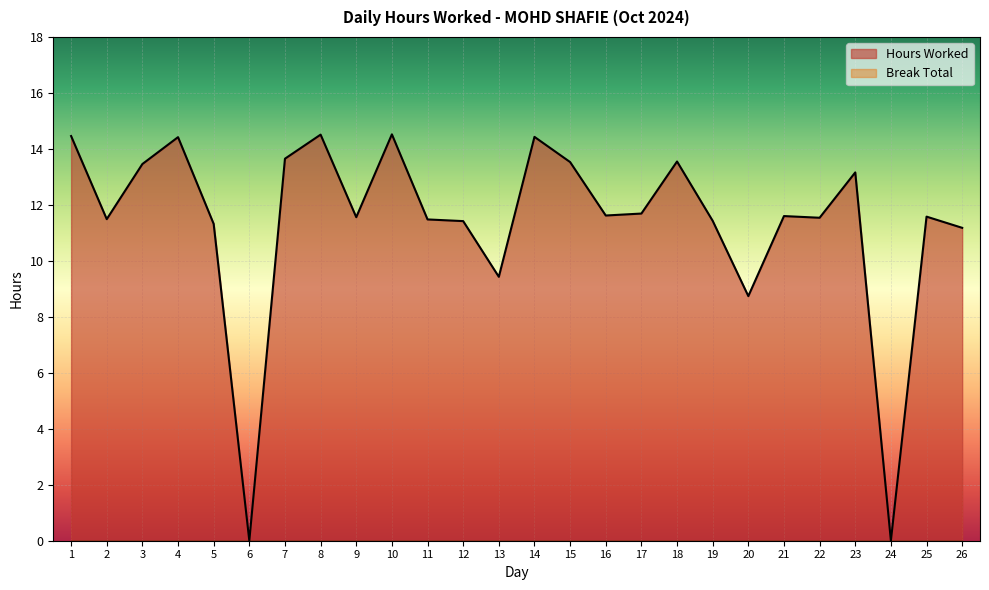

Reading left to right, extract all data points from this chart.

1=14.5	2=11.5	3=13.5	4=14.4	5=11.3	6=0.0	7=13.7	8=14.5	9=11.6	10=14.5	11=11.5	12=11.4	13=9.4	14=14.4	15=13.5	16=11.6	17=11.7	18=13.6	19=11.4	20=8.7	21=11.6	22=11.5	23=13.2	24=0.0	25=11.6	26=11.2